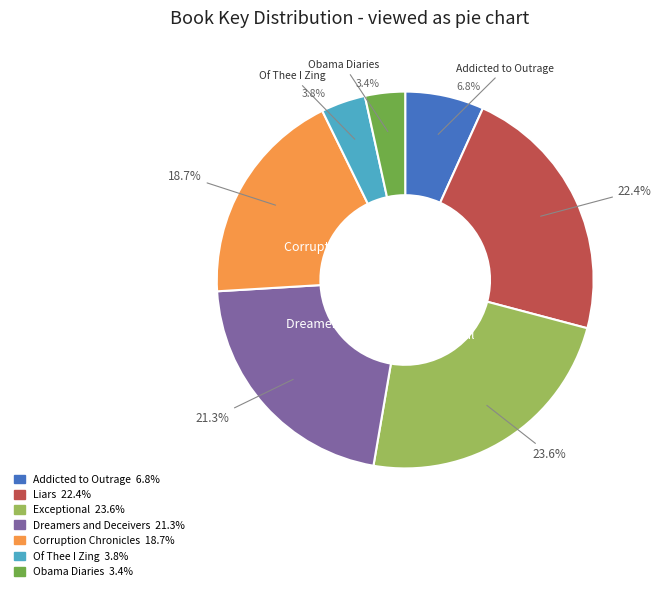

Do Of Thee I Zing and Liars together represent more than half of the pie?

No